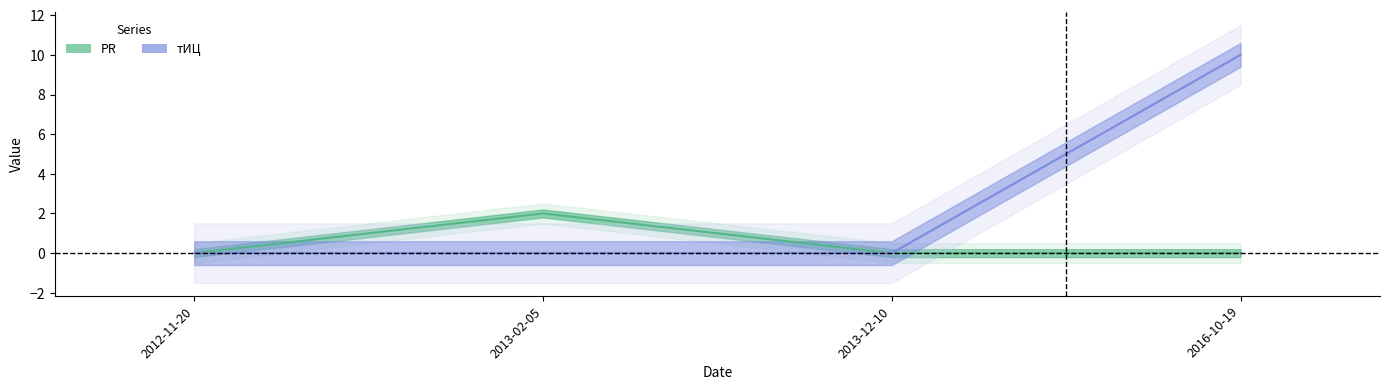

True or false: тИЦ has a value of 17 at 2016-10-19.

False